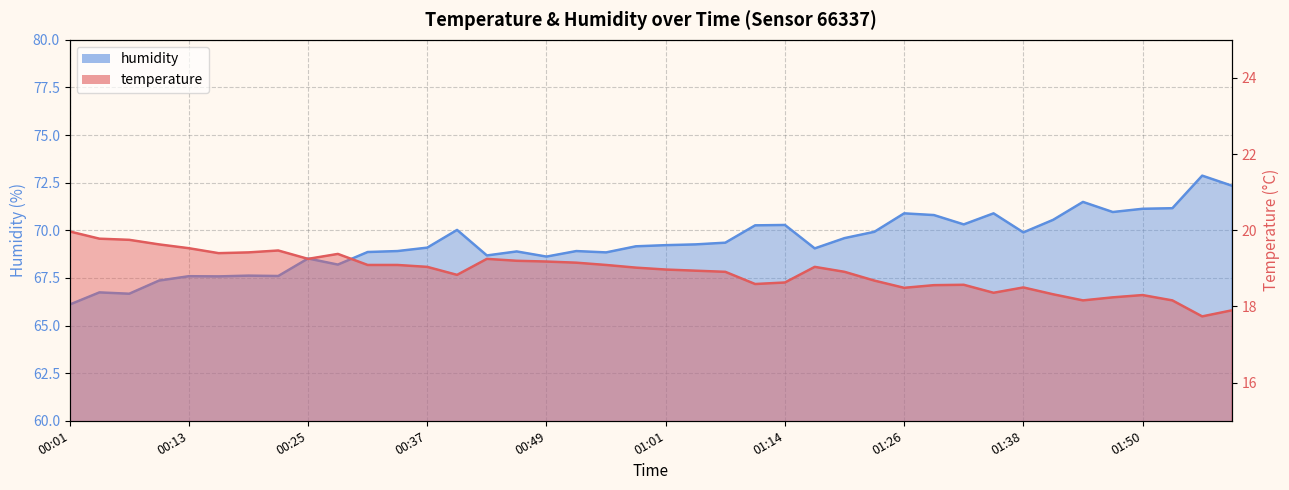

What is the difference between the maximum and minimum values in the humidity series?

6.8